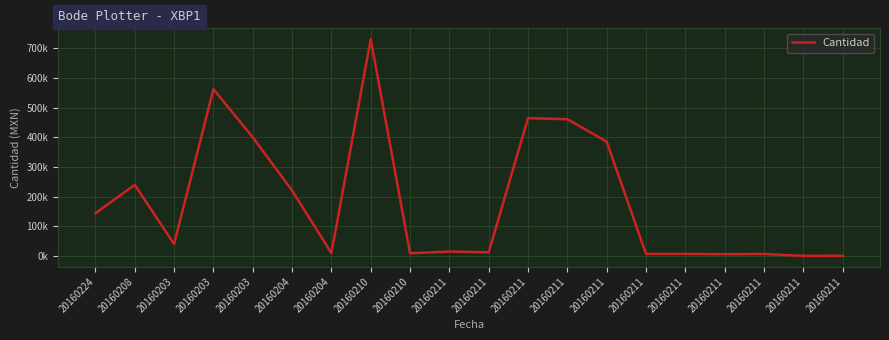

List the labels in order of value, smallest first.

20160211, 20160211, 20160211, 20160211, 20160211, 20160211, 20160210, 20160204, 20160211, 20160211, 20160203, 20160224, 20160204, 20160208, 20160211, 20160203, 20160211, 20160211, 20160203, 20160210